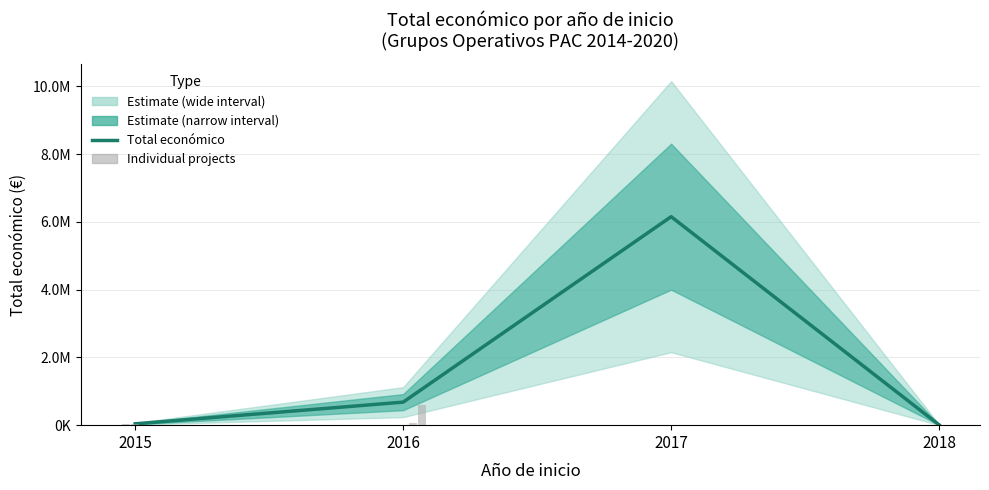

At which category does the chart reach its minimum across all series?

2018